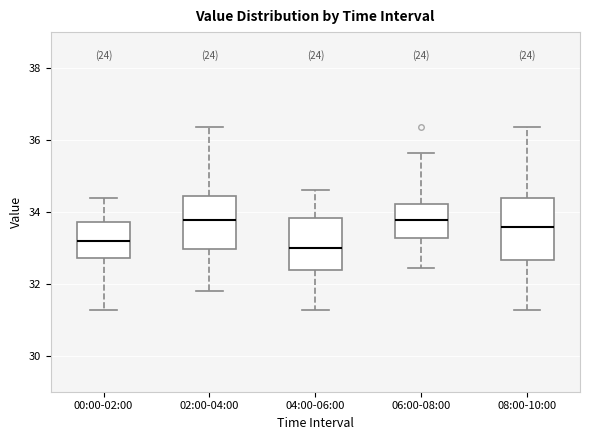

Where is the lower edge of the box for 06:00-08:00 on the y-axis? The values are not printed on the chart, so give them approximately, as read against the axis.

33.2